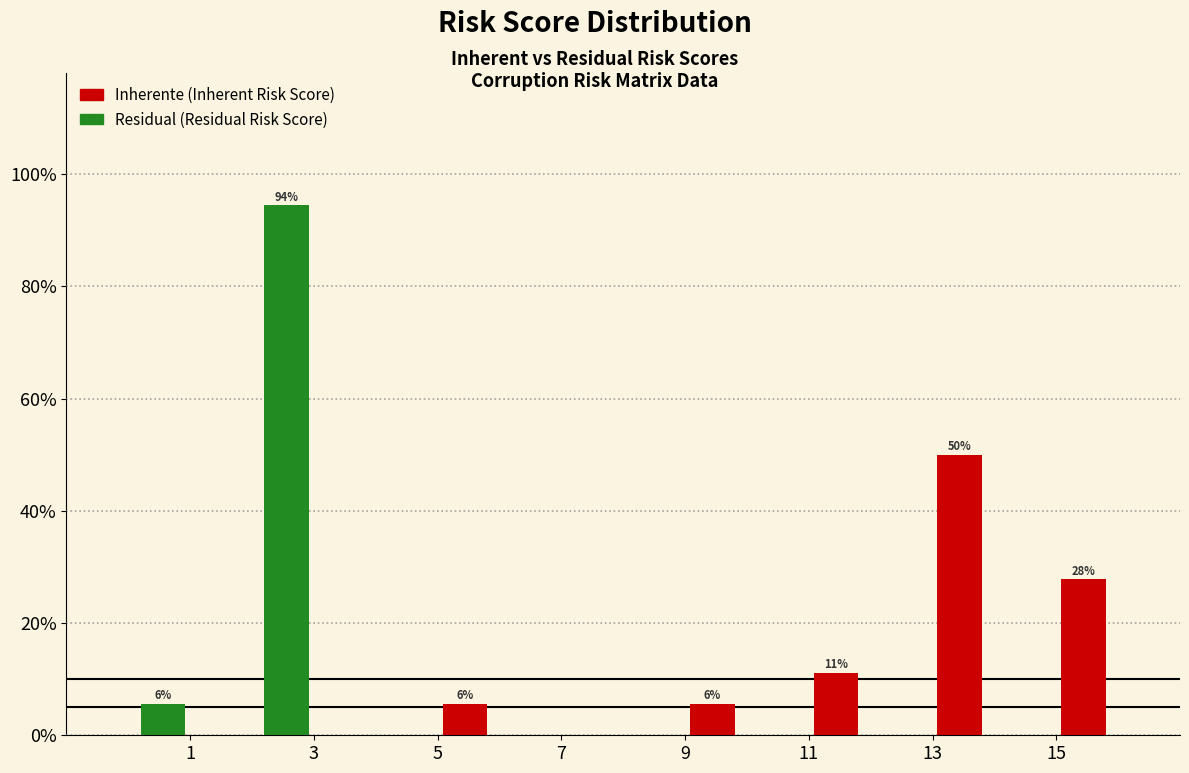

Reading right to left, extract all data points from this chart.

Residual: 15=0.0	13=0.0	11=0.0	9=0.0	7=0.0	5=0.0	3=94.4	1=5.6
Inherente: 15=27.8	13=50.0	11=11.1	9=5.6	7=0.0	5=5.6	3=0.0	1=0.0